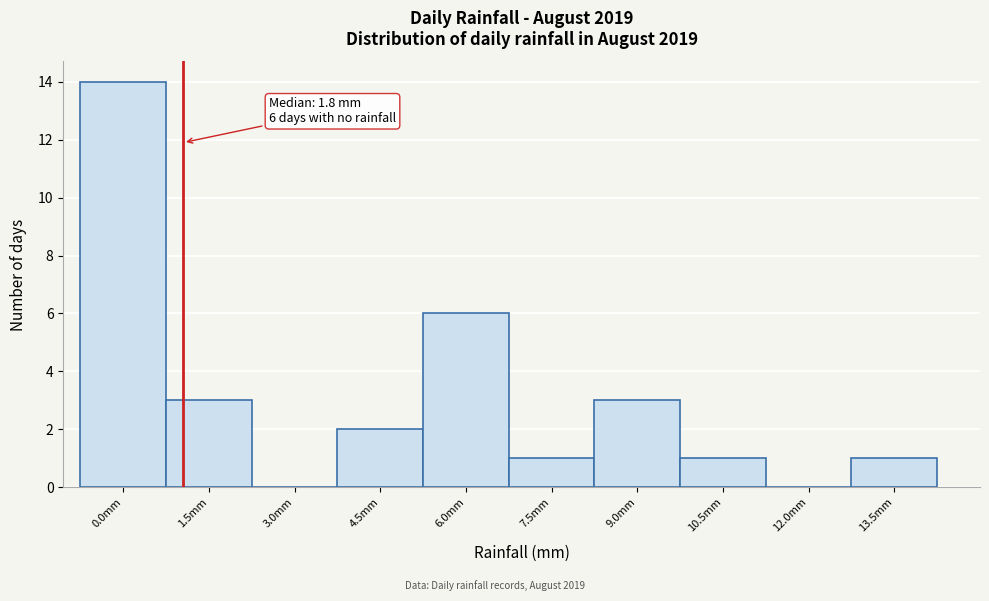

Reading left to right, list all the values displayed in this chart.

0.0mm=14	1.5mm=3	3.0mm=0	4.5mm=2	6.0mm=6	7.5mm=1	9.0mm=3	10.5mm=1	12.0mm=0	13.5mm=1